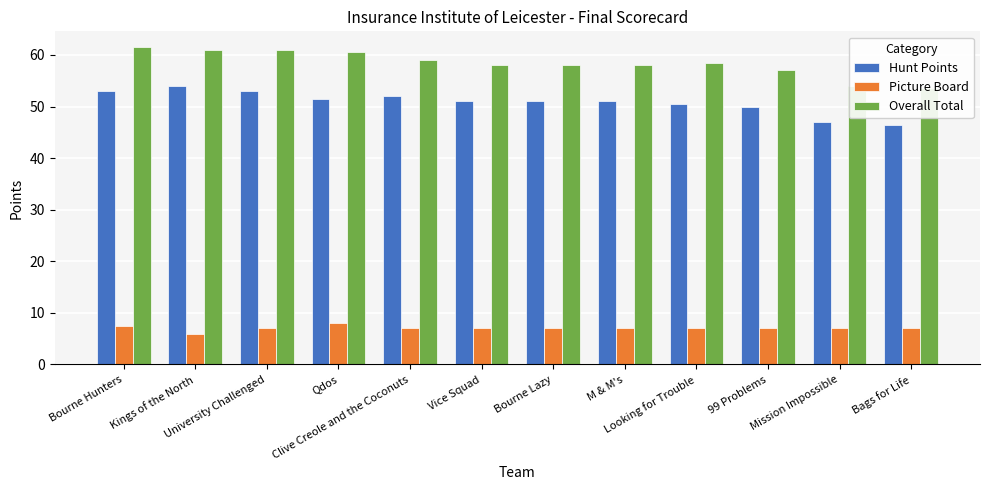

What are all the series names shown in the legend?

Hunt Points, Picture Board, Overall Total